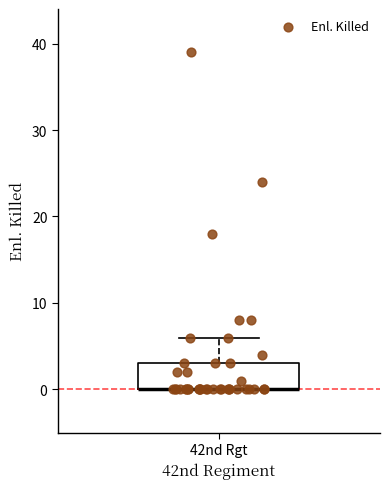

Transcribe this box plot: give where the median line is, the range the box spans, and where the two whiskers end, as read against the y-axis. The values are not printed on the chart, so give them approximately, as read against the axis.

median 0 (drawn on the box's lower edge), box 0 to 3, whiskers 0 to 6